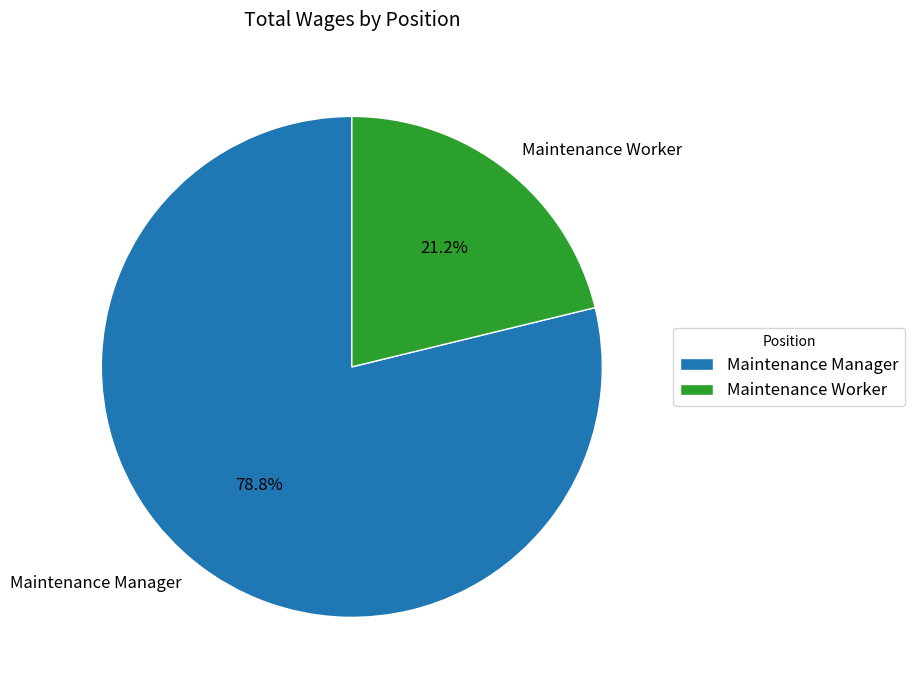

Which slice is the largest?

Maintenance Manager